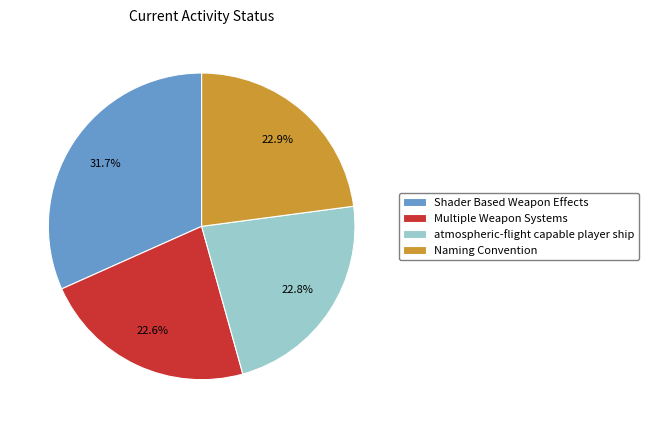

Which slice is the largest?

Shader Based Weapon Effects